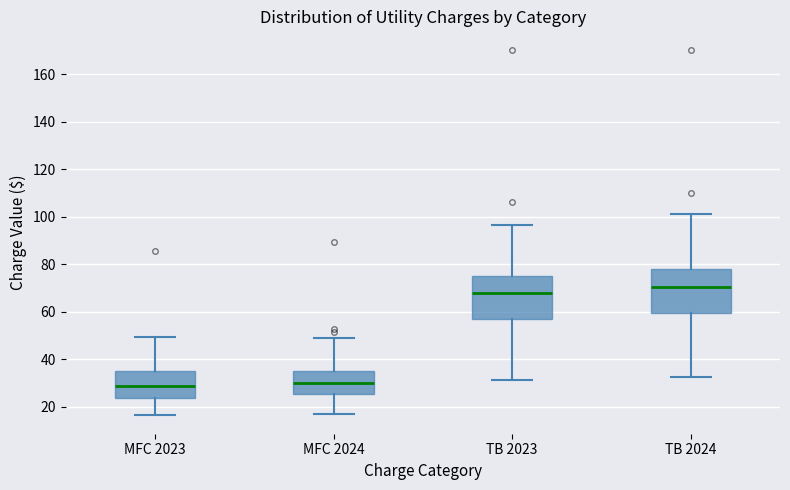

Reading left to right, transcribe this box plot: for each box, give where its median line is, the range the box spans, and where its two whiskers end, as read against the y-axis. The values are not printed on the chart, so give them approximately, as read against the axis.

MFC 2023: median 28, box 24 to 34, whiskers 16 to 50
MFC 2024: median 30, box 26 to 34, whiskers 18 to 48
TB 2023: median 68, box 56 to 76, whiskers 32 to 96
TB 2024: median 70, box 60 to 78, whiskers 32 to 100